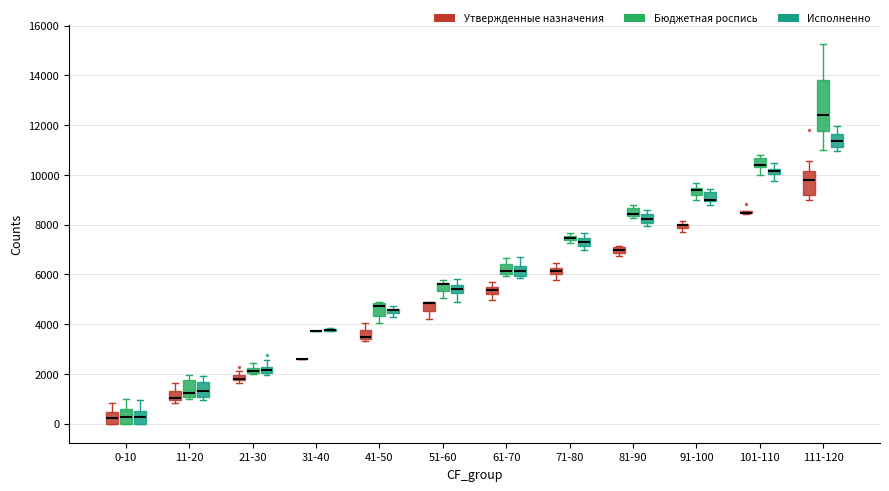

Which box is the tallest, from its lower edge to its upper edge?

111-120 (Бюджетная роспись)